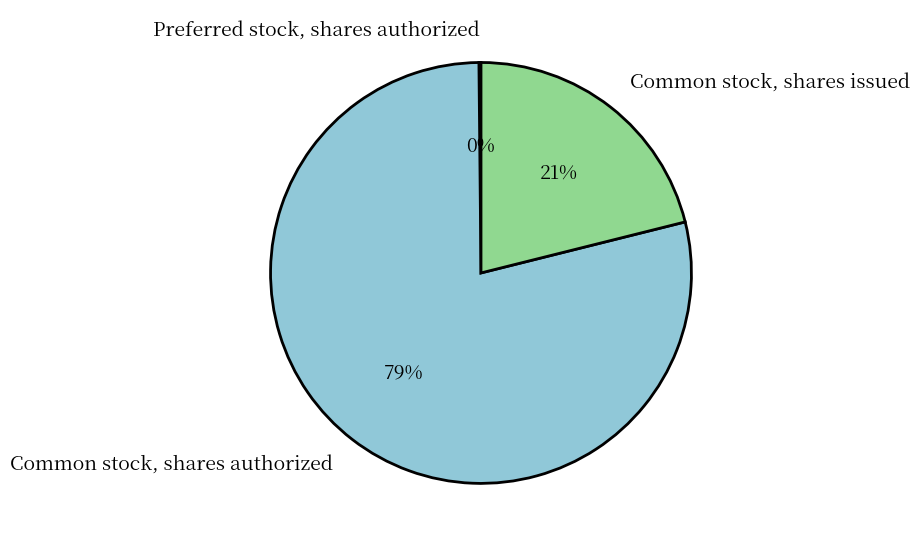

To the nearest percent, what is the average slice percentage?

33%